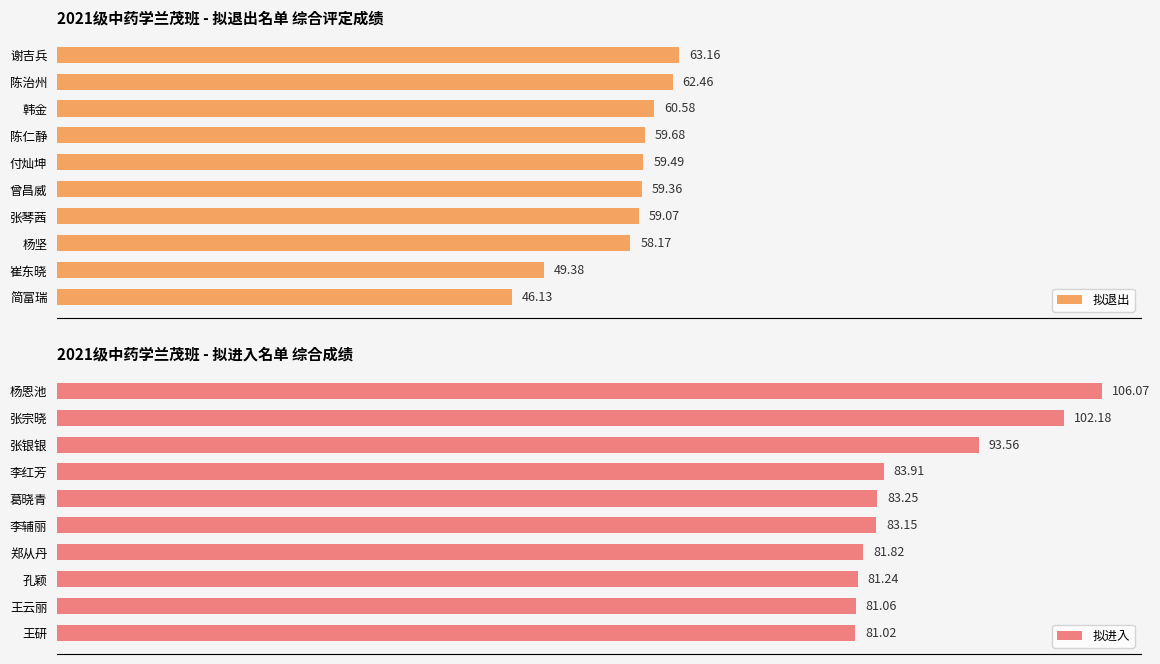

Which category has the lowest value in the 拟退出 series?

简富瑞